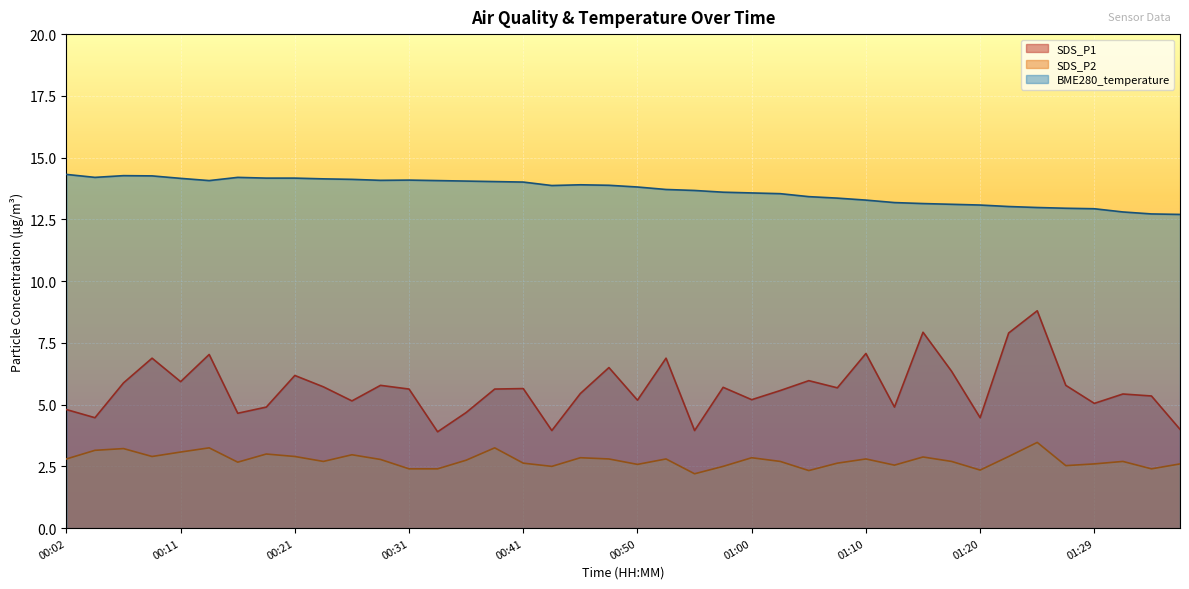

What is the sum of the SDS_P1 values at 01:07 and 00:19?

10.6